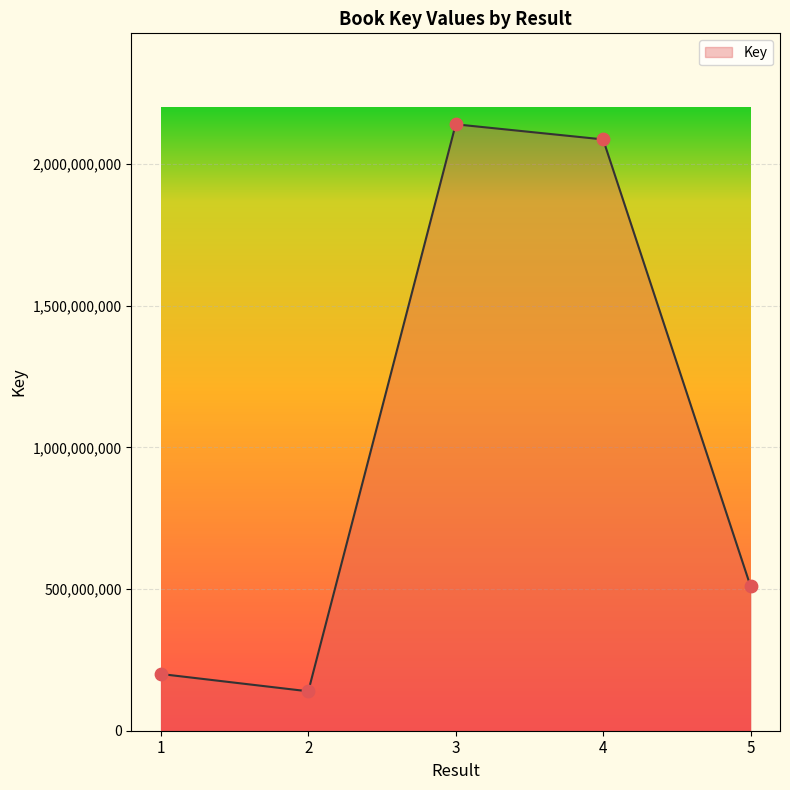

What is the change in value from 2 to 3?

+2001581475